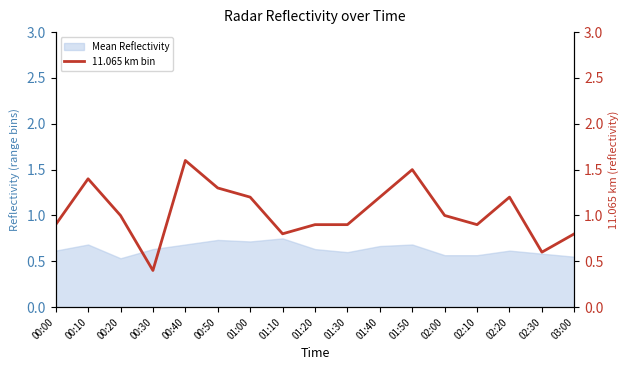

Between 01:50 and 01:40, which is larger?

01:50